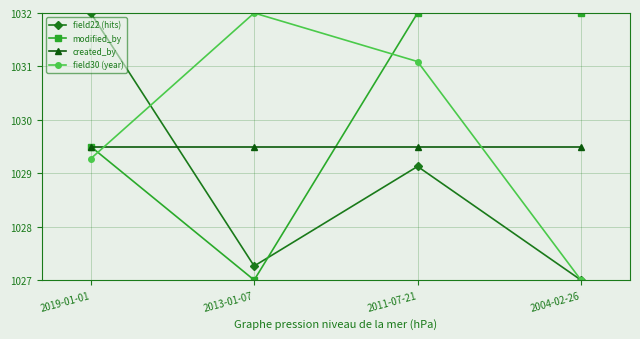

True or false: field30 (year) has a value of 1027.0 at 2004-02-26.

True